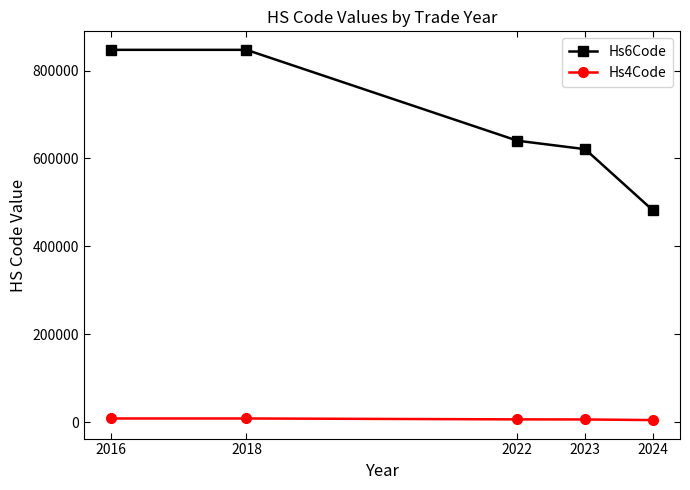

What are all the series names shown in the legend?

Hs6Code, Hs4Code